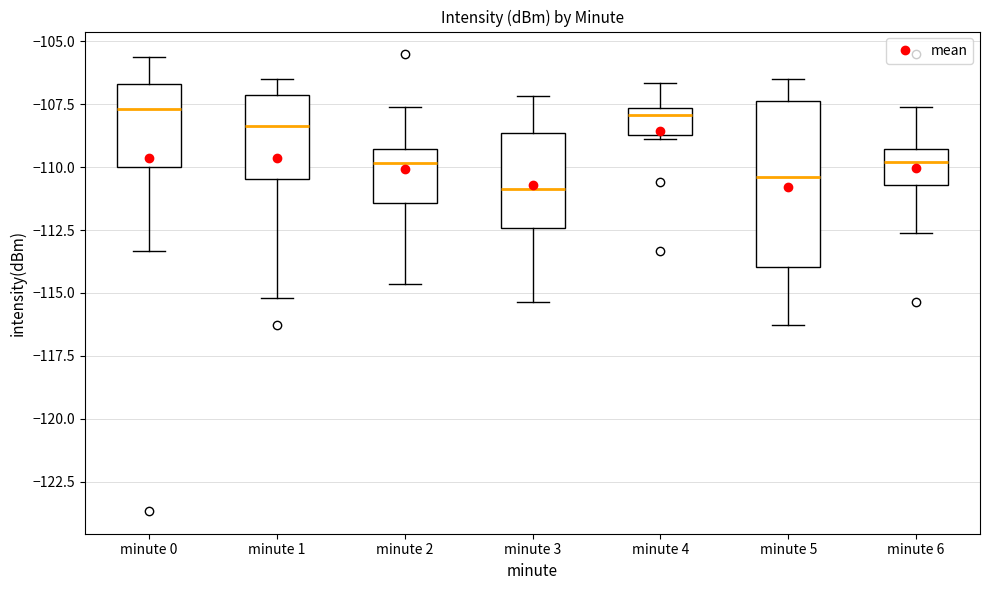

Reading left to right, read every box against the y-axis: the position of its median line, the range the box covers, and the ends of its whiskers. The values are not printed on the chart, so give them approximately, as read against the axis.

minute 0: median -107.5, box -110.0 to -106.5, whiskers -113.5 to -105.5
minute 1: median -108.5, box -110.5 to -107.0, whiskers -115.0 to -106.5
minute 2: median -110.0, box -111.5 to -109.5, whiskers -114.5 to -107.5
minute 3: median -111.0, box -112.5 to -108.5, whiskers -115.5 to -107.0
minute 4: median -108.0, box -108.5 to -107.5, whiskers -109.0 to -106.5
minute 5: median -110.5, box -114.0 to -107.5, whiskers -116.5 to -106.5
minute 6: median -110.0, box -110.5 to -109.5, whiskers -112.5 to -107.5